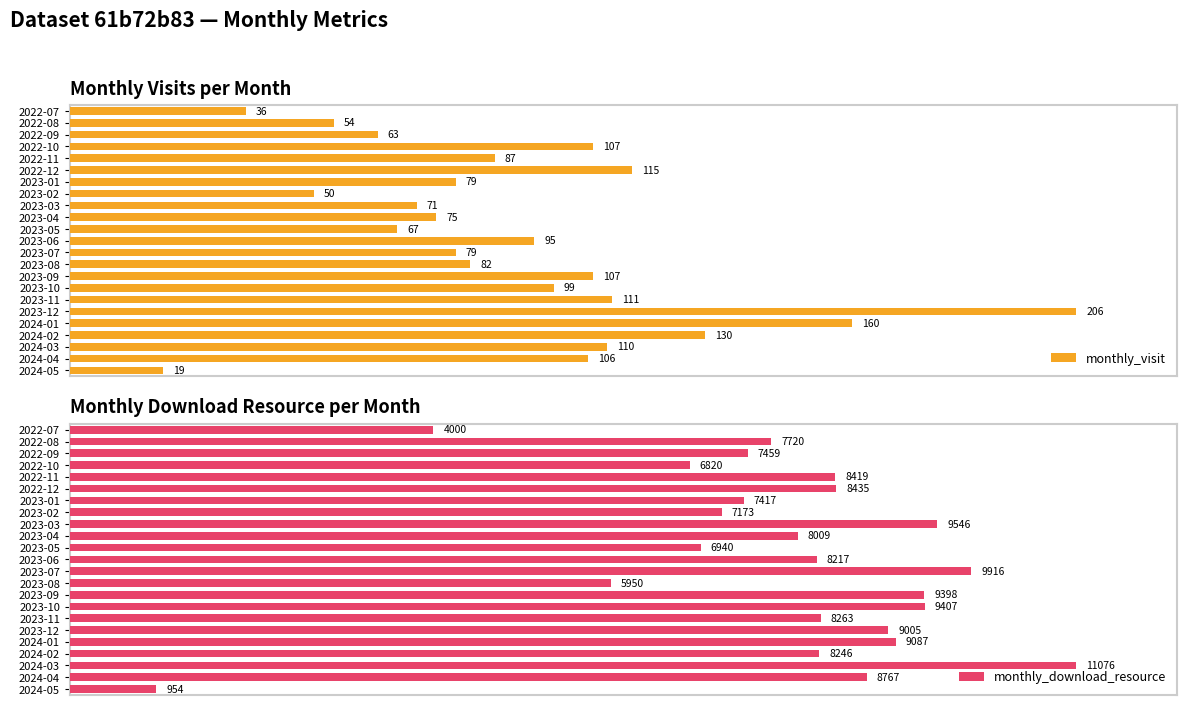

At which label is monthly_visit closest to 112?

2023-11